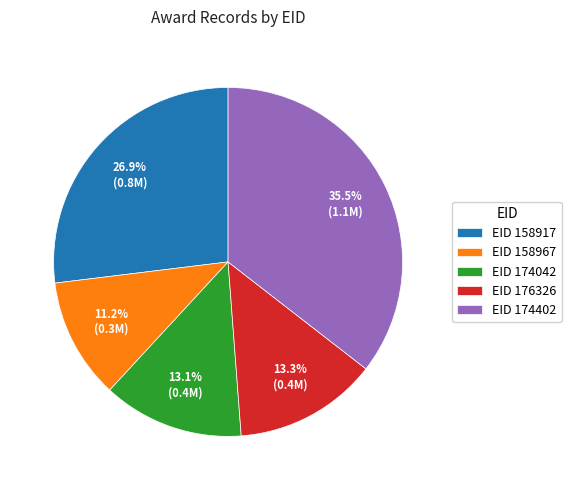

Is there a majority slice in this chart?

No